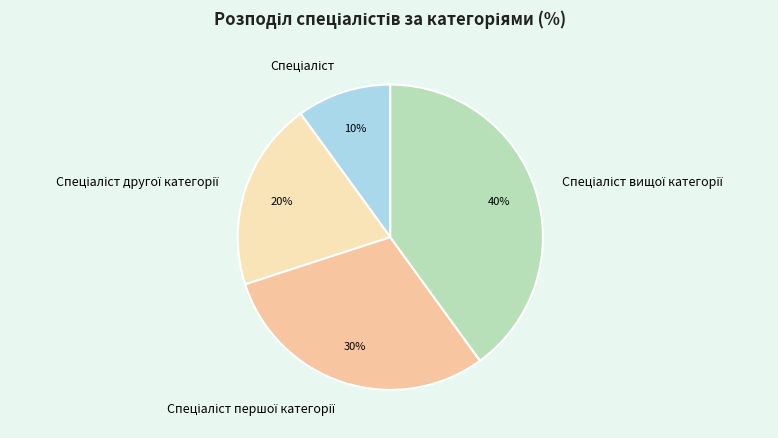

How many segments does this pie chart have?

4